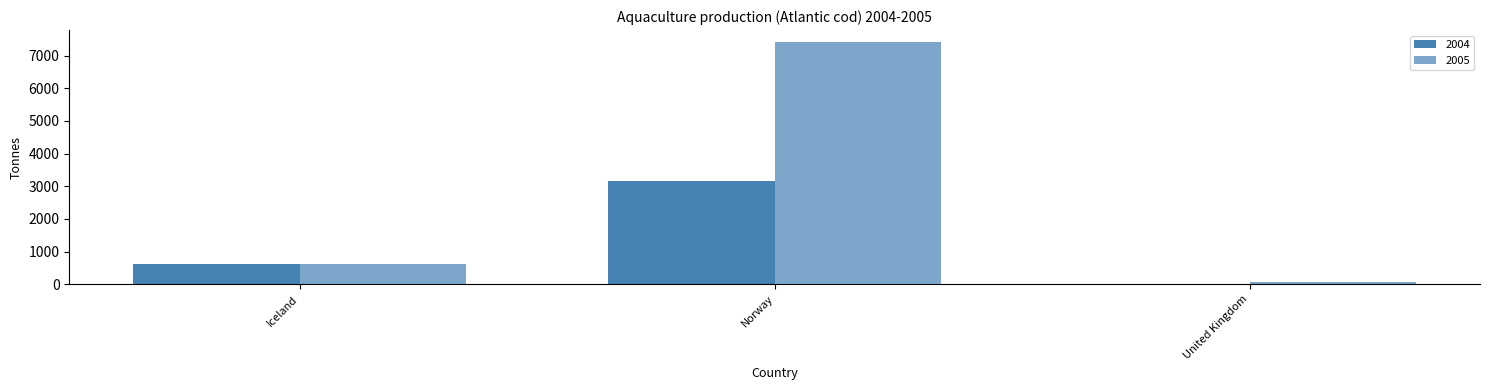

Rank the series by their maximum value, from lowest to highest.

2004, 2005